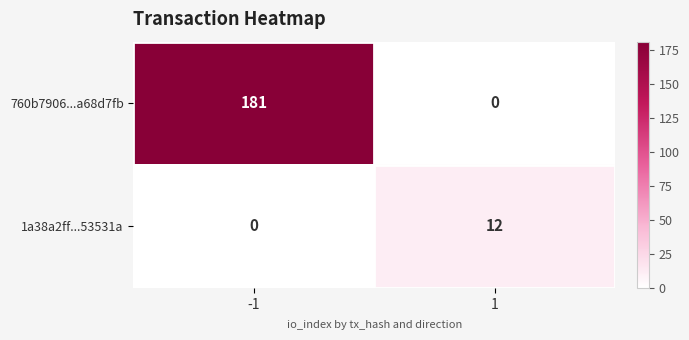

At which category is the sum across all series the highest?

-1